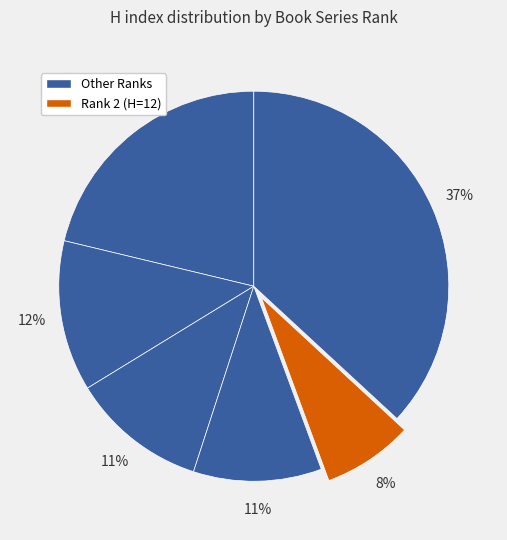

Count the number of slices in the pie.

6